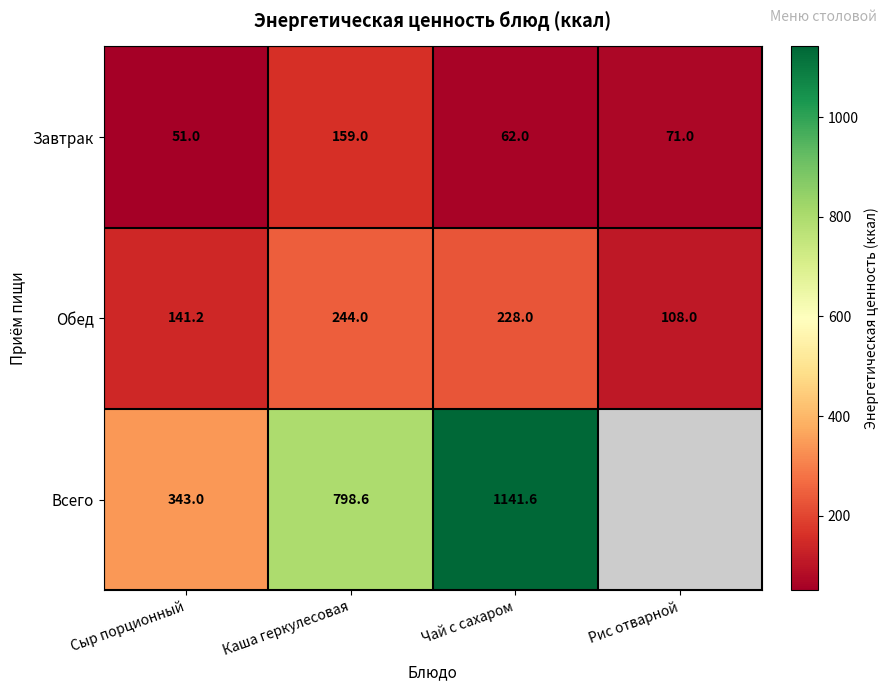

At Сыр порционный, list the series in order from smallest to largest.

Завтрак, Обед, Всего